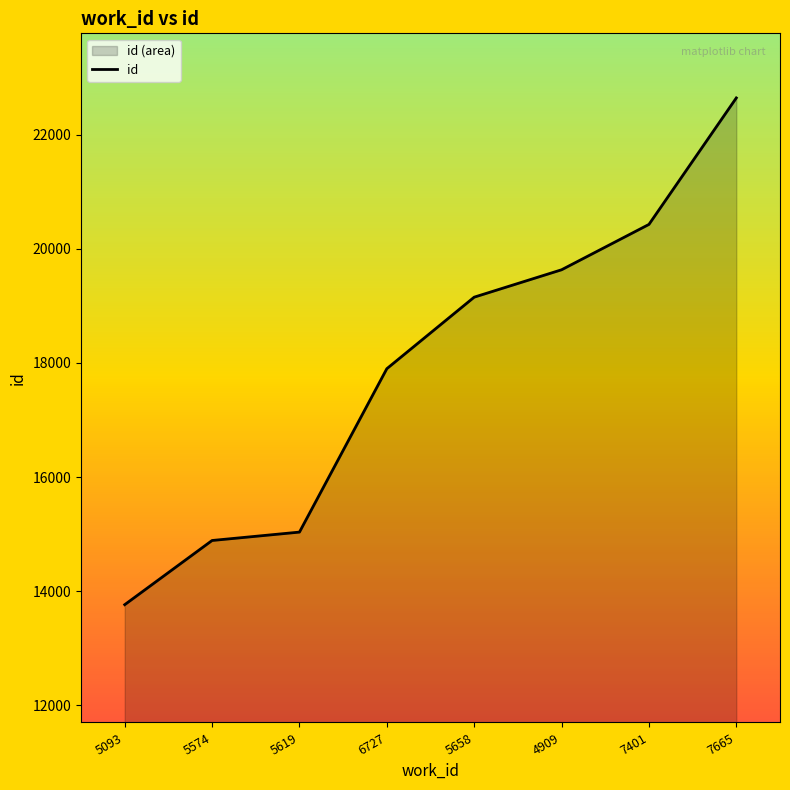

Which label corresponds to the smallest value in the chart?

5093